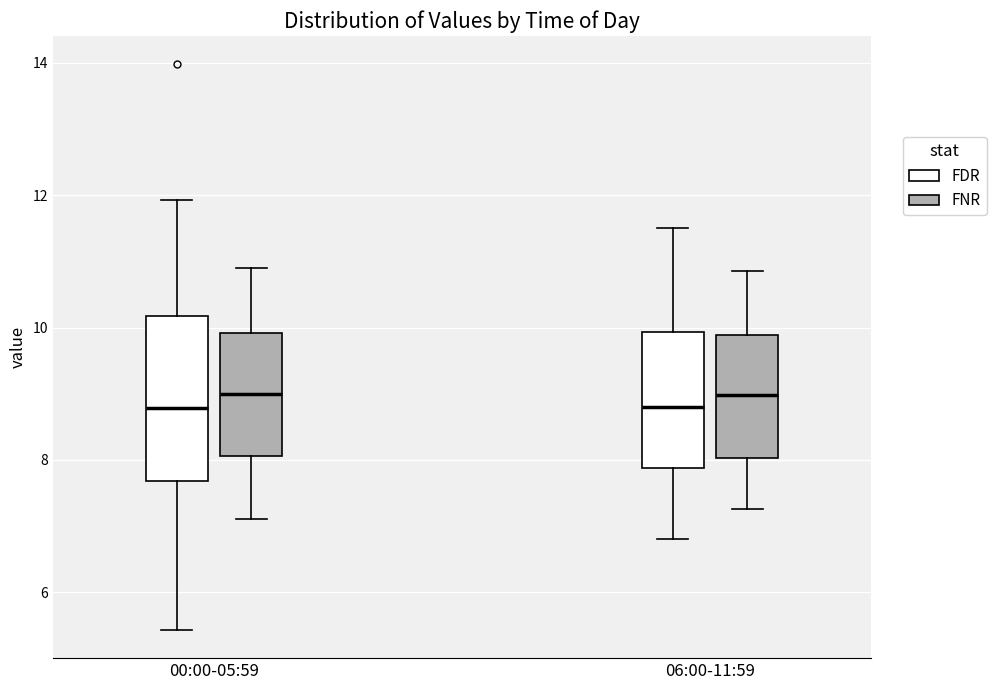

Which box is the tallest, from its lower edge to its upper edge?

00:00-05:59 (FDR)